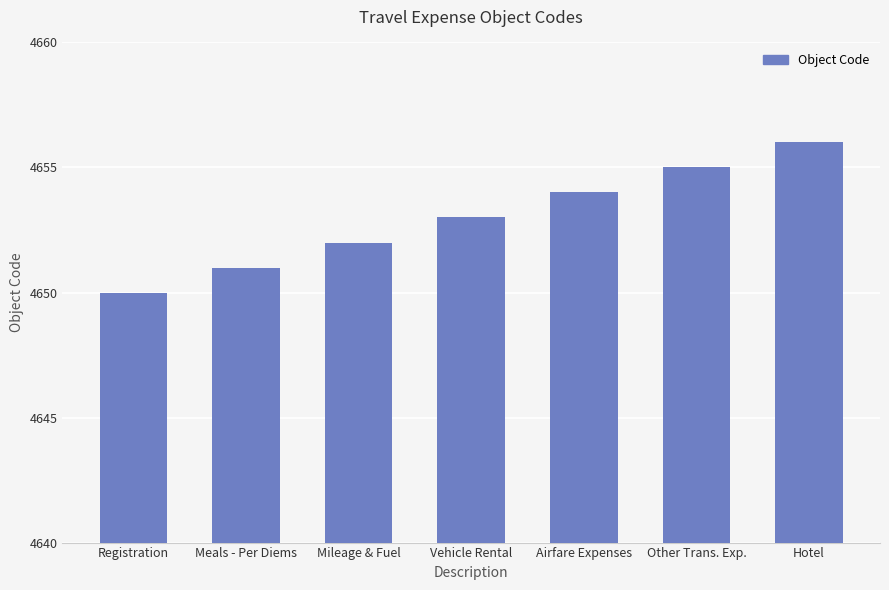

List the labels in order of value, largest first.

Hotel, Other Trans. Exp., Airfare Expenses, Vehicle Rental, Mileage & Fuel, Meals - Per Diems, Registration